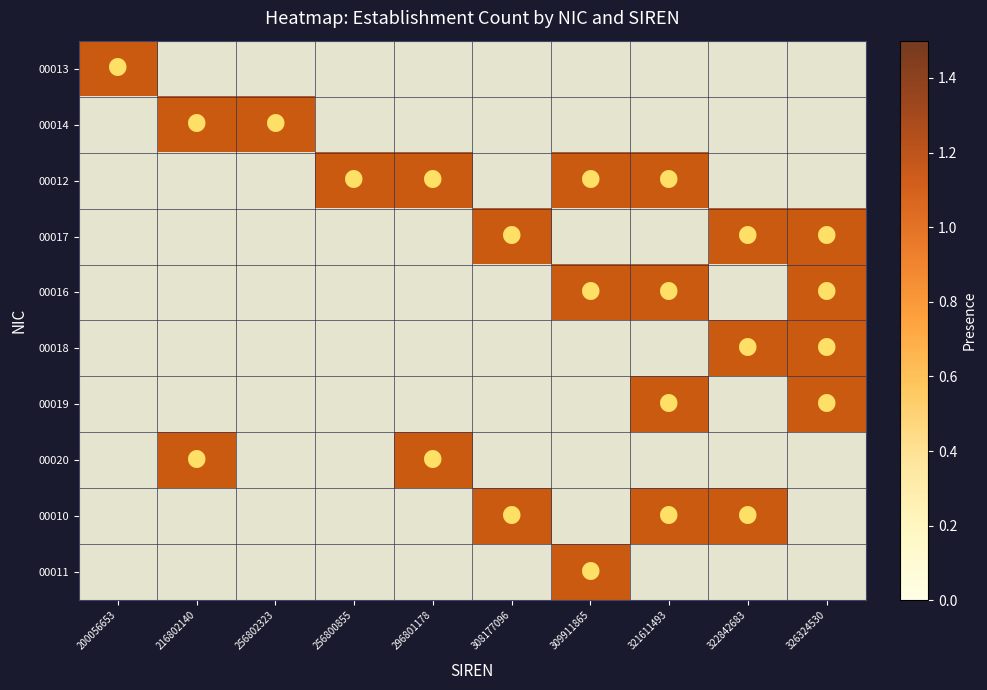

What is the total value across all series at 309911865?

3